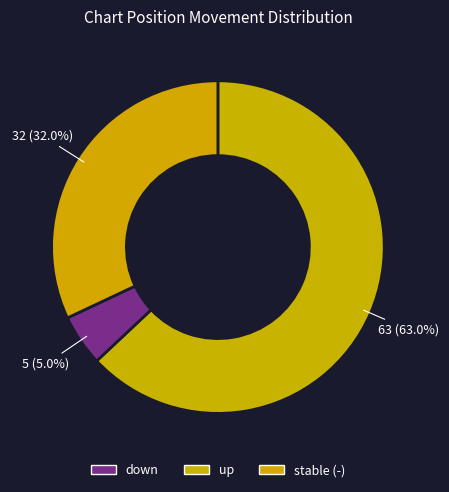

Which slice represents more than half of the pie?

up